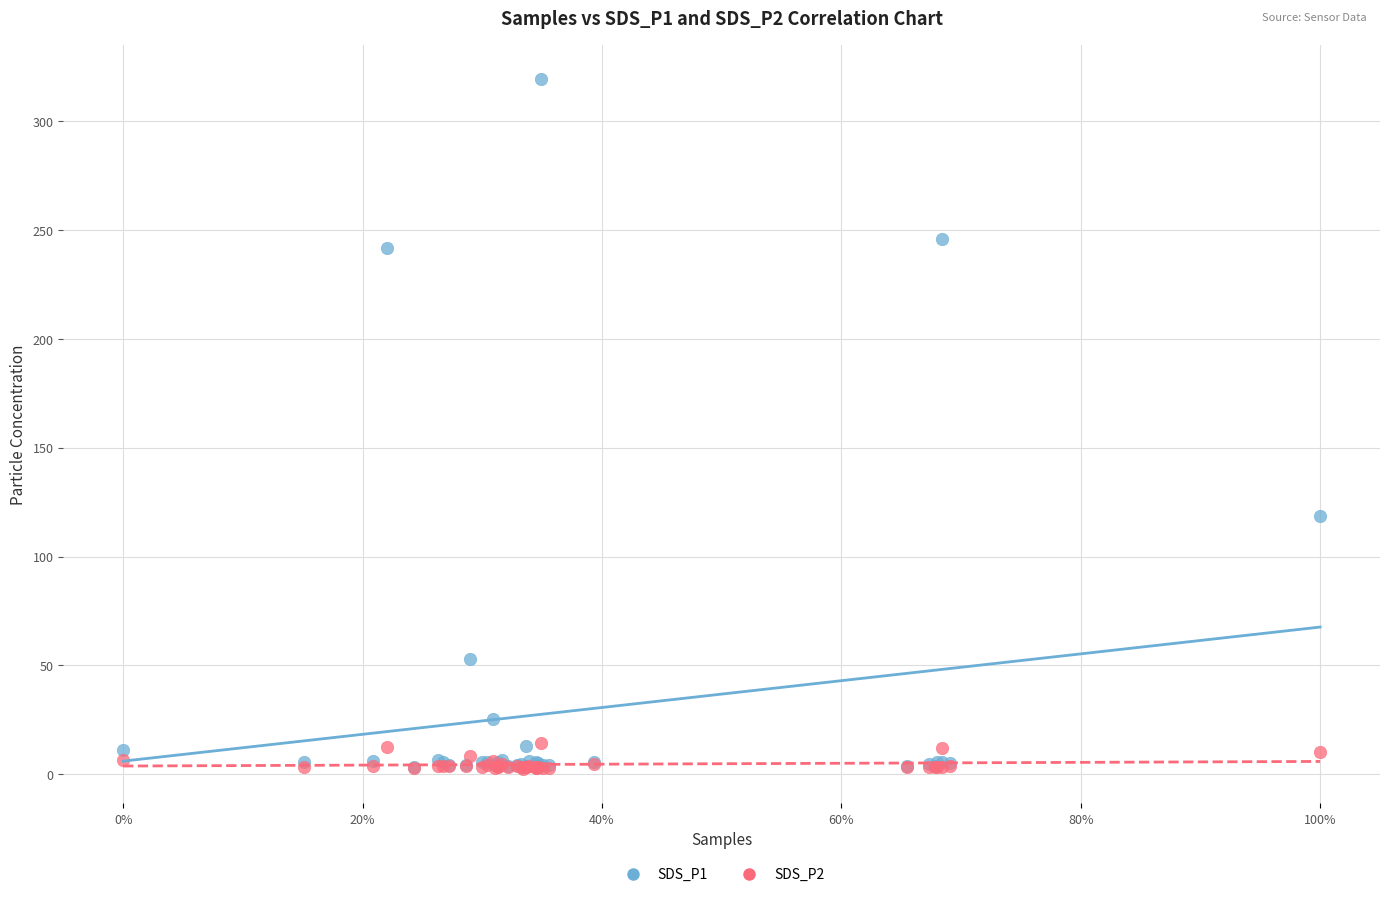

Across all series, what Y value is closest to 160?

118.8